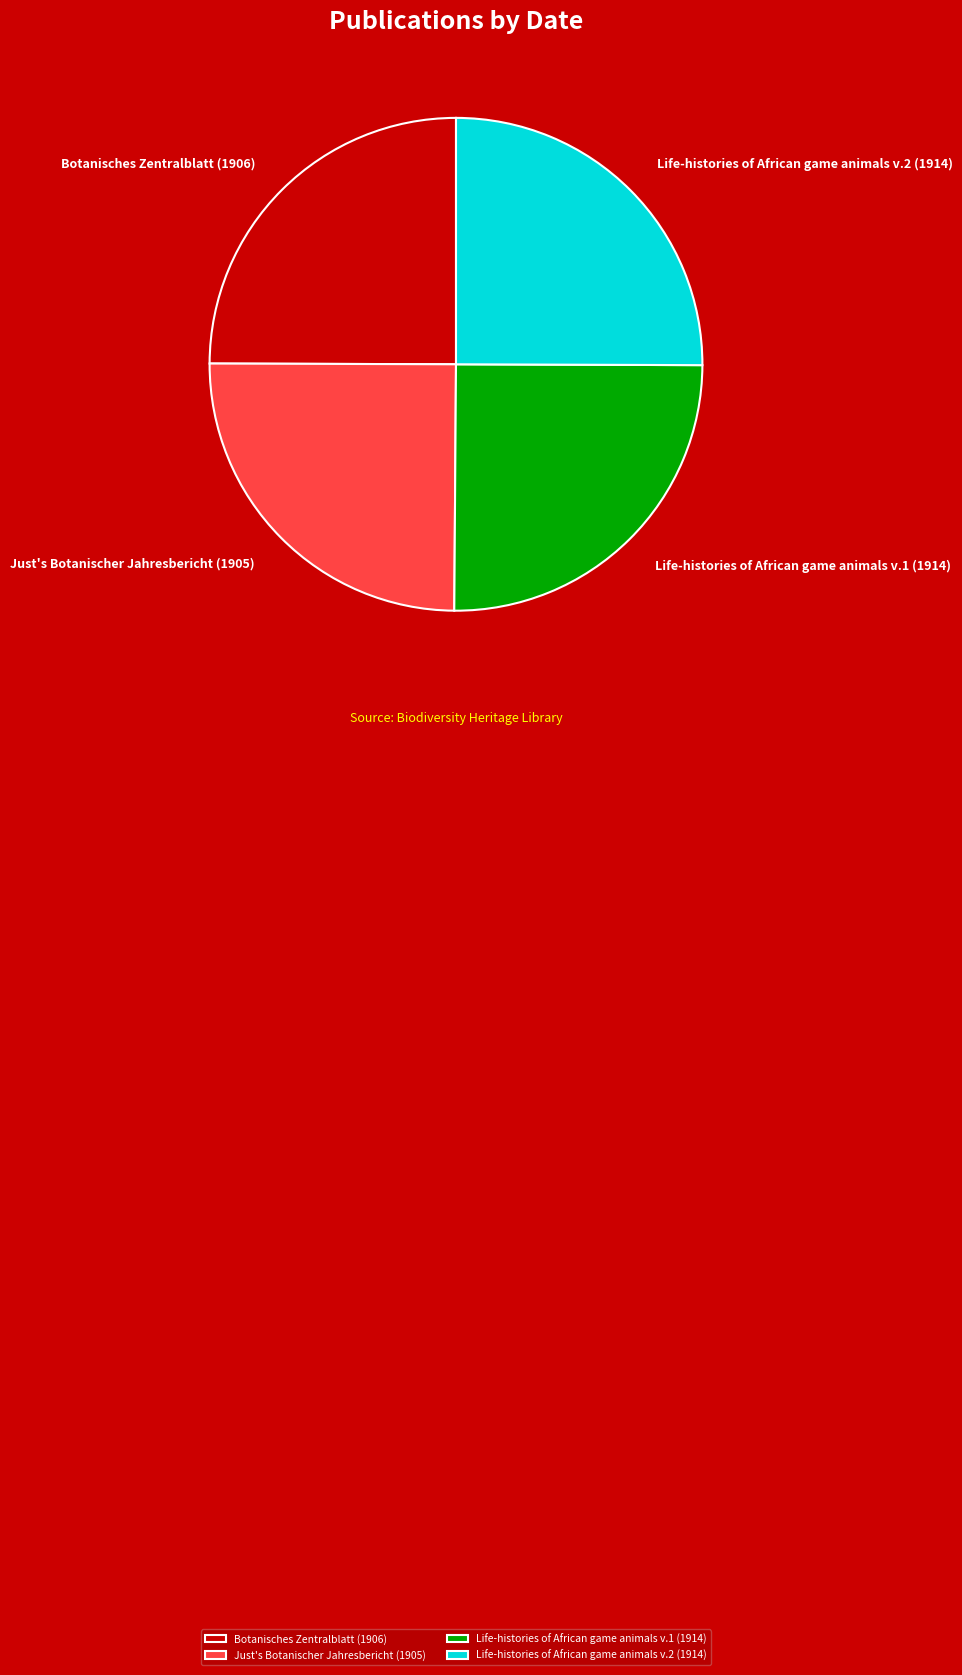

Is it true that Just's Botanischer Jahresbericht (1905) is 13% of the pie?

False